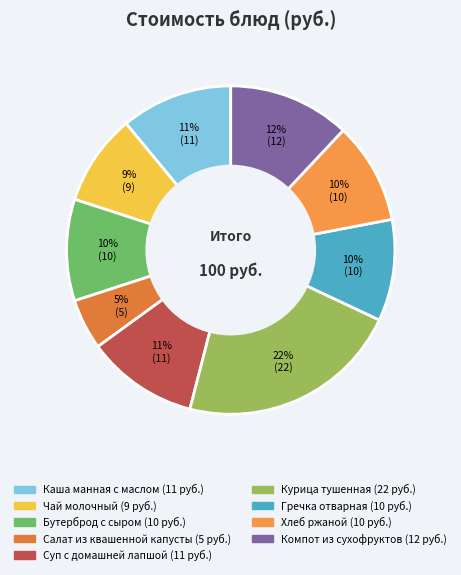

How many slices are in this pie chart?

9